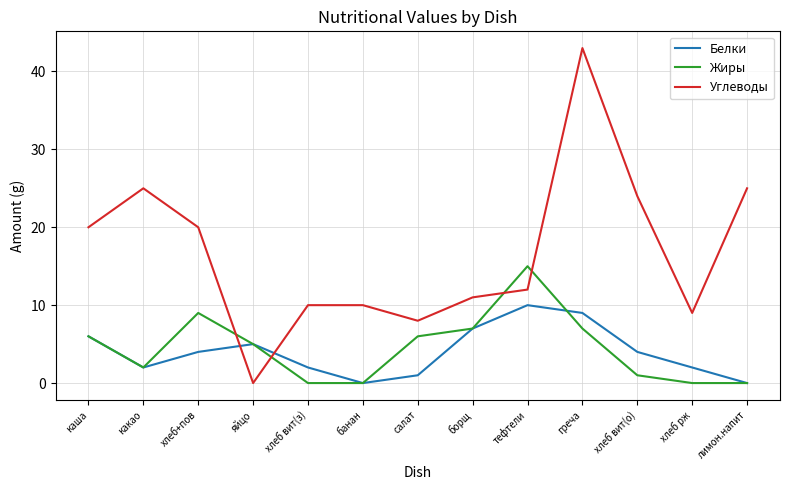

Rank the series by their maximum value, from lowest to highest.

Белки, Жиры, Углеводы